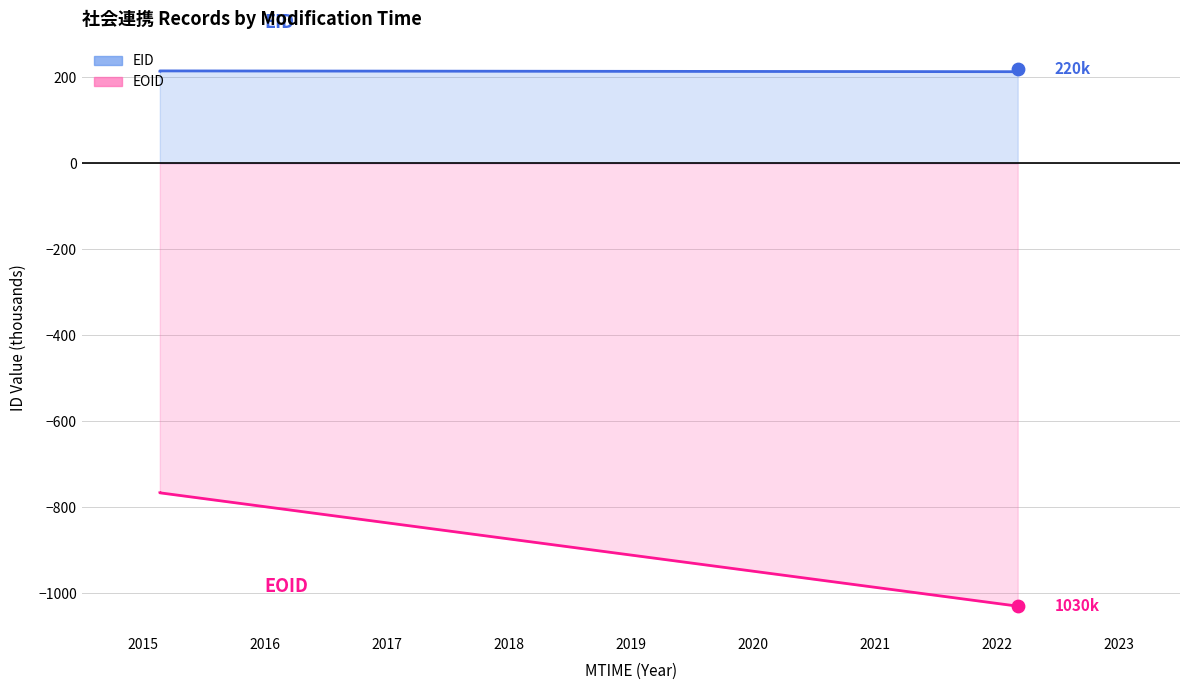

At which category is the sum across all series the highest?

2015